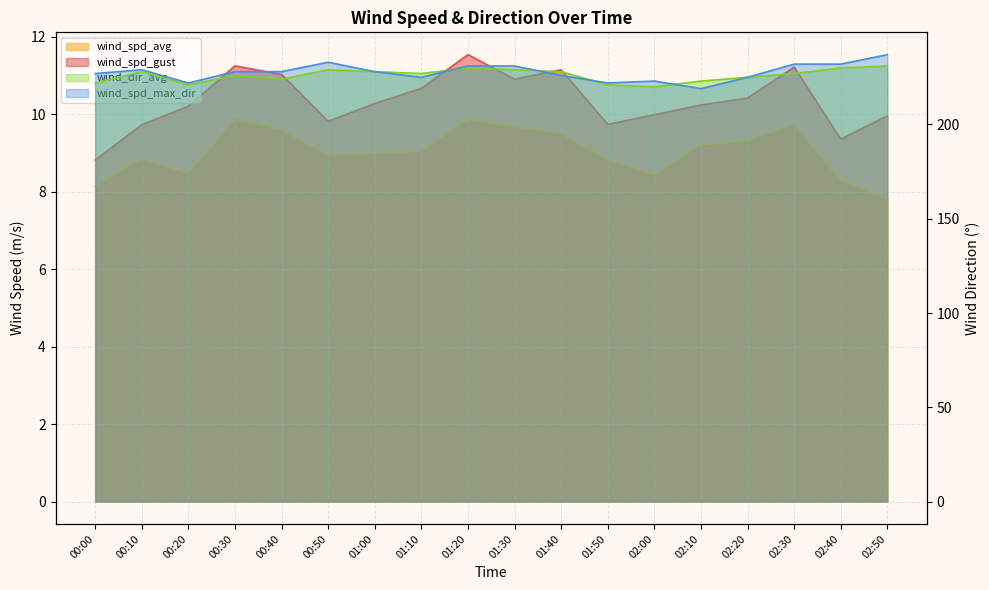

What is the sum of the wind_dir_avg values at 00:40 and 01:00?

452.0